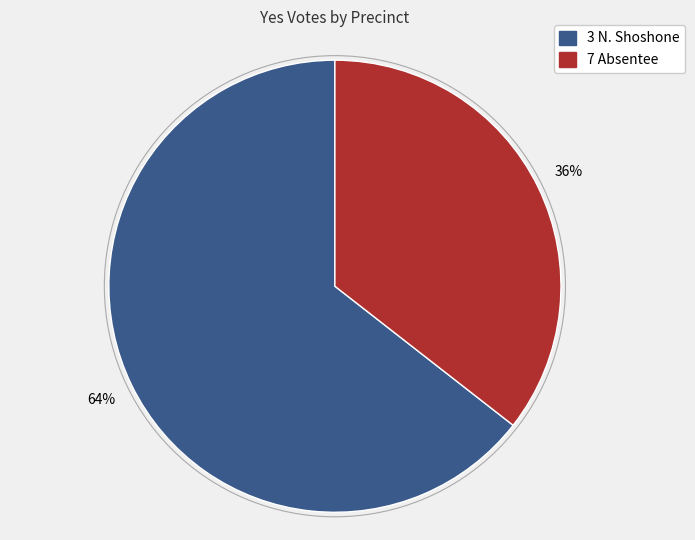

How many slices are in this pie chart?

2